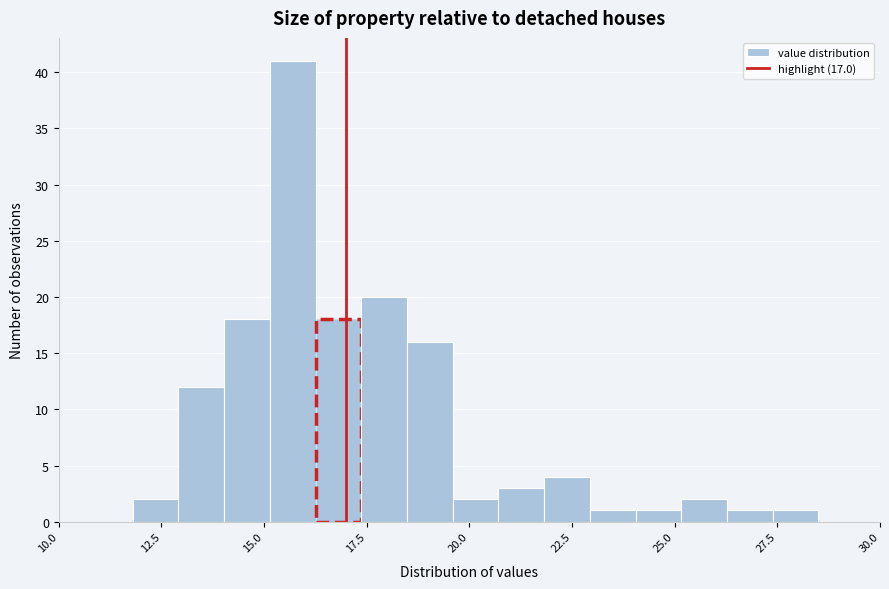

Read against the x-axis, roughly where is the centre of the tallest bar?

15.5